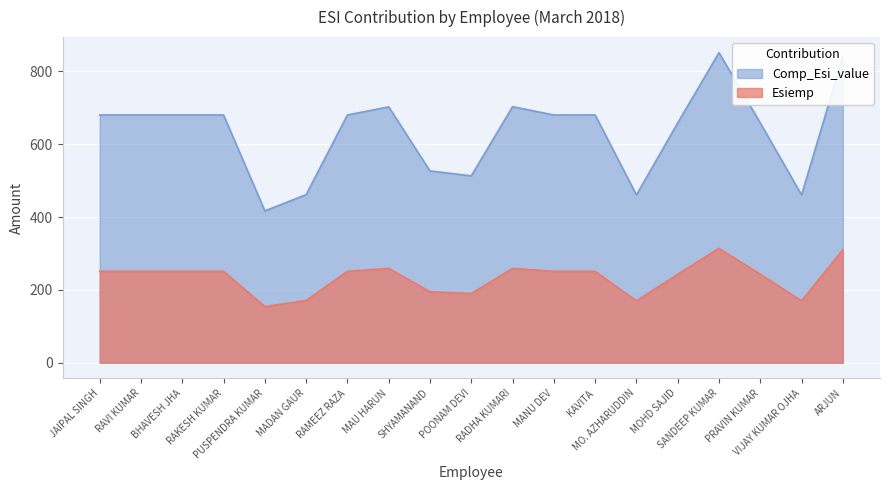

Reading right to left, transcribe all the data shown in this chart.

Esiemp: 310.0	170.0	243.0	314.0	243.0	170.0	251.0	251.0	259.0	190.0	195.0	259.0	251.0	171.0	154.0	251.0	251.0	251.0	251.0
Comp_Esi_value: 840.3	460.8	658.3	851.4	658.3	460.8	680.3	680.2	703.0	513.0	526.6	702.4	680.2	461.6	416.9	680.2	680.2	680.2	680.2